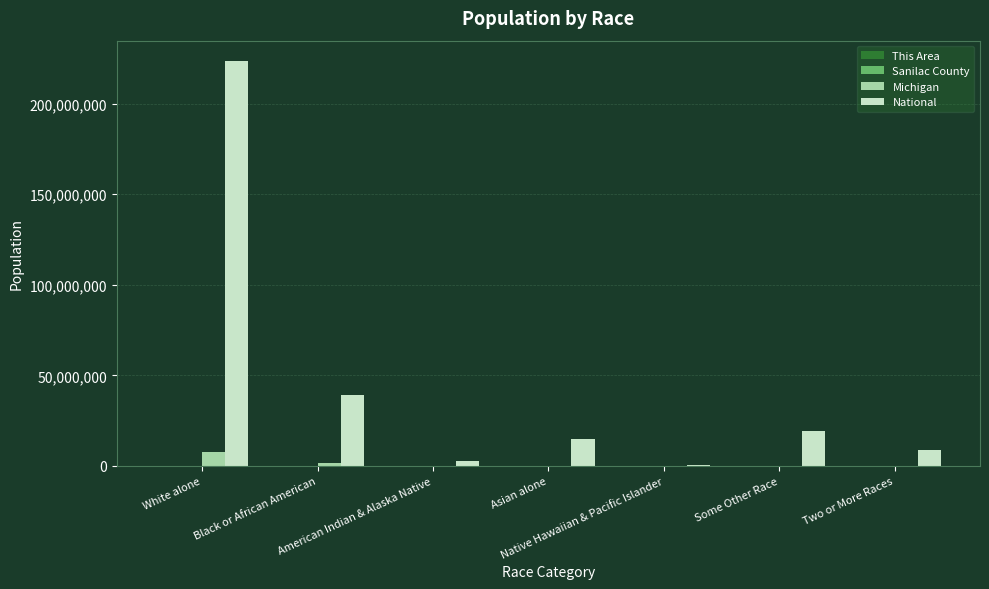

Which series has the largest total across all categories?

National